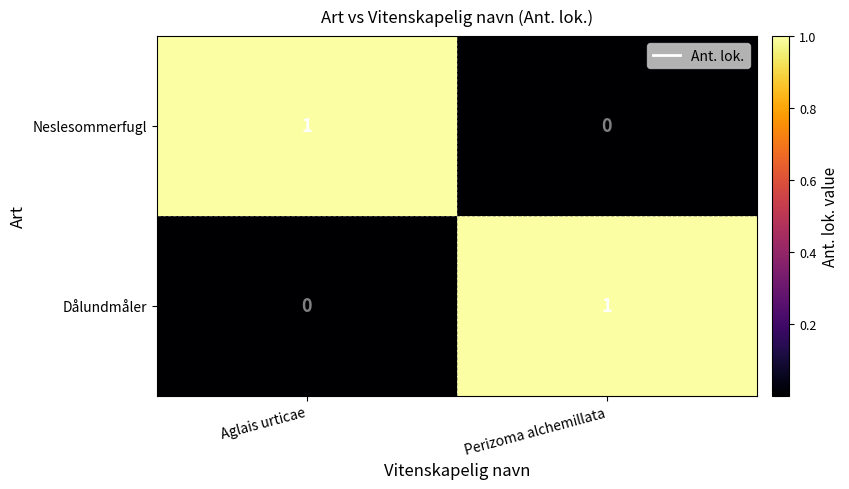

Is the value of Dålundmåler at Perizoma alchemillata greater than the value of Neslesommerfugl at Perizoma alchemillata?

Yes